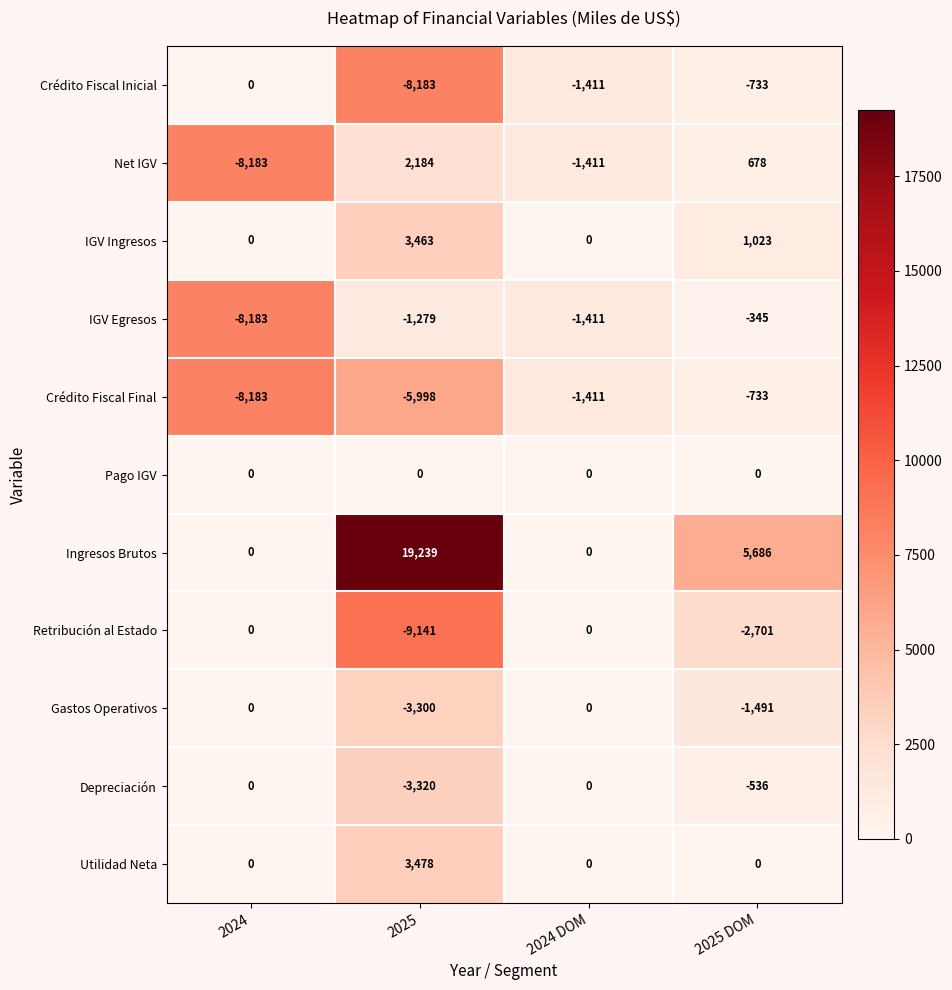

At how many categories does at least one series exceed 2540?

2